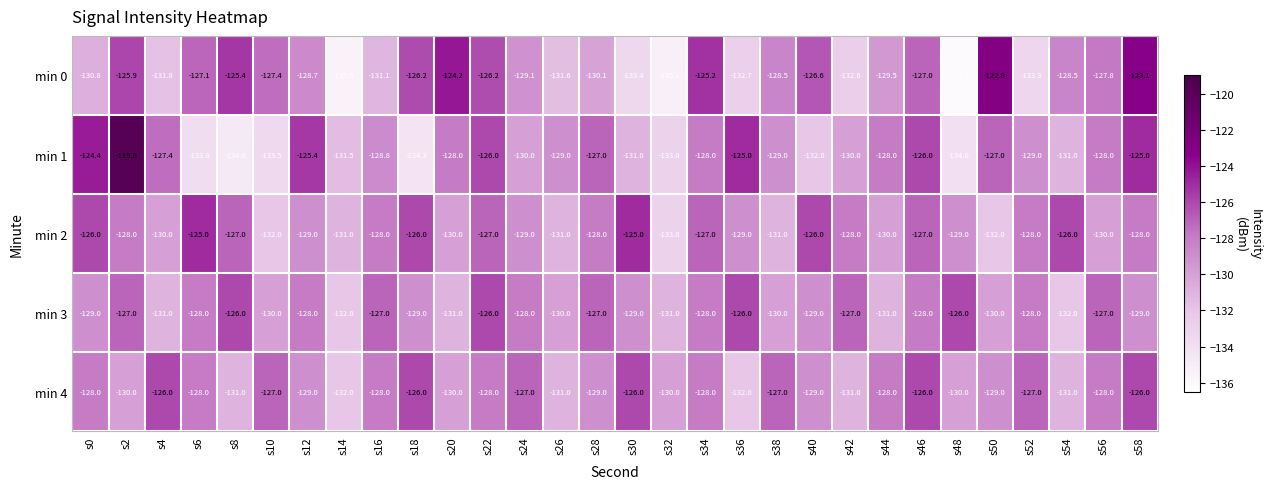

The min 4 series shows -38.4 at s42. True or false?

False